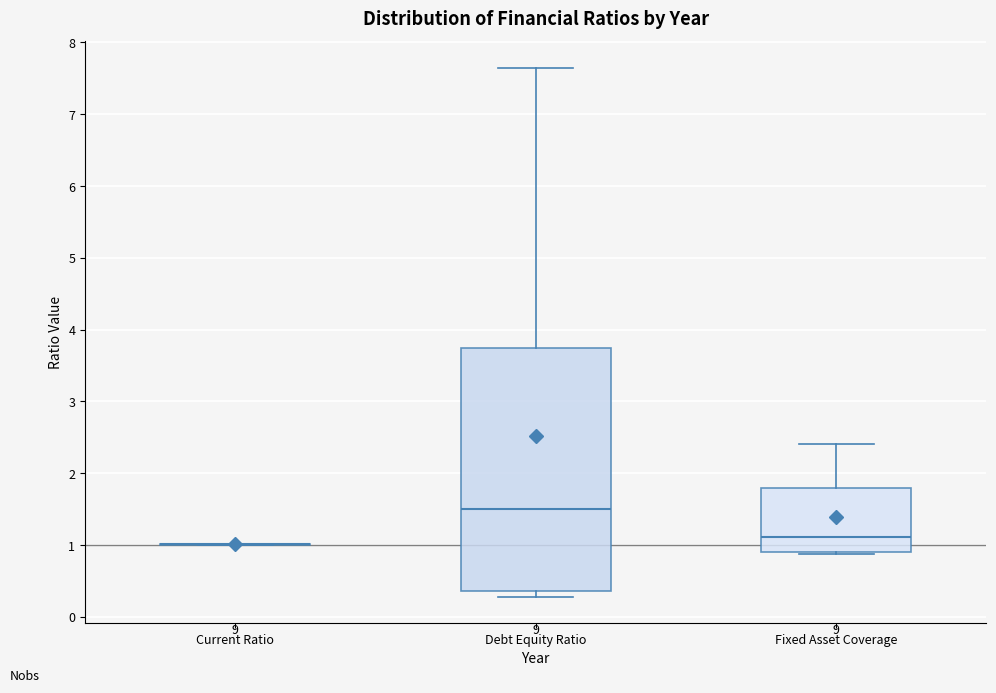

Which box is the tallest, from its lower edge to its upper edge?

Debt Equity Ratio